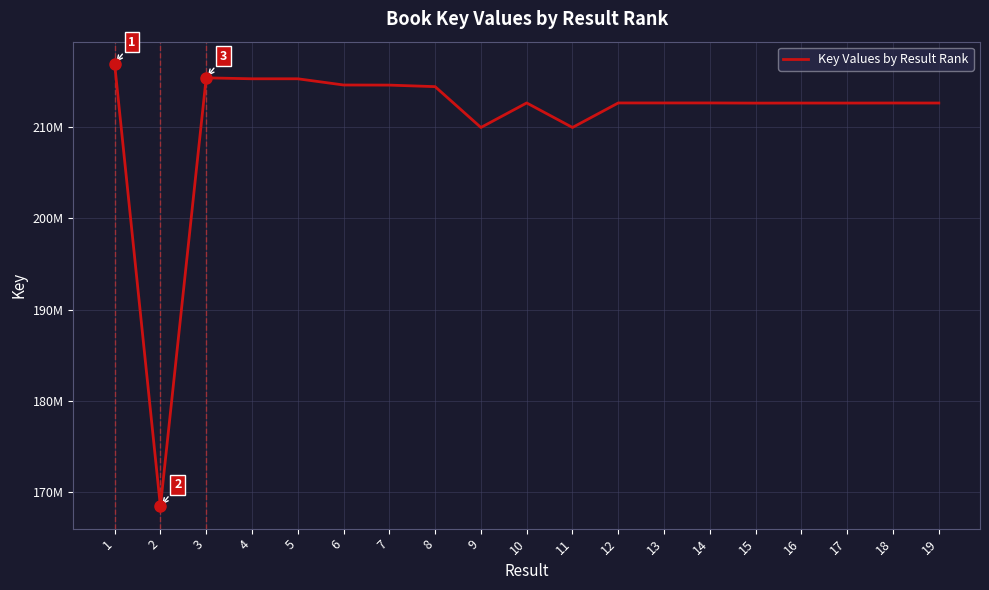

What is the difference between the second highest and minimum values?

46999345